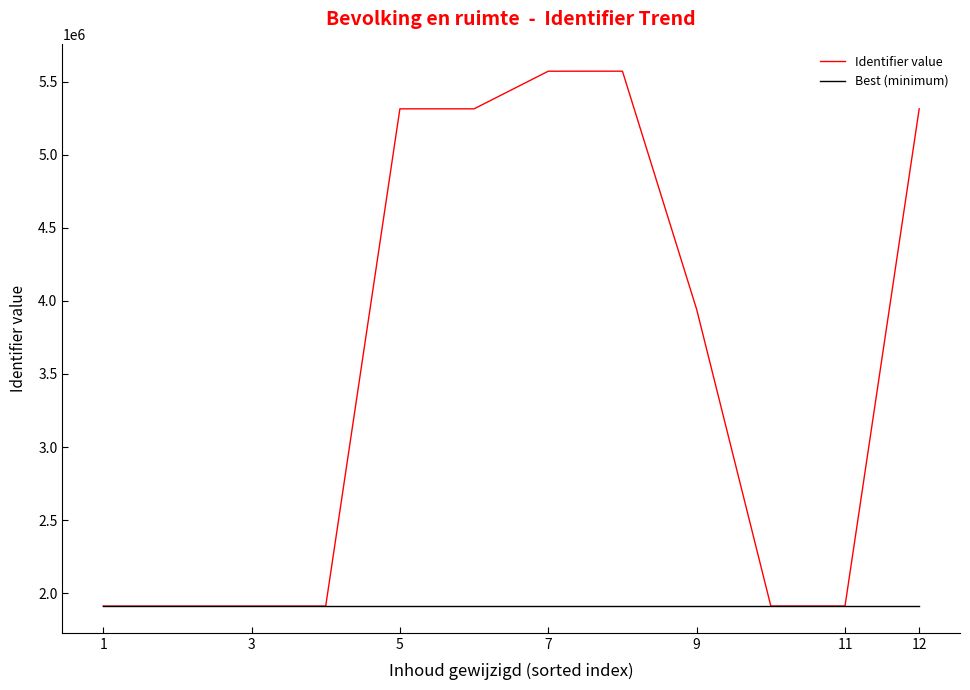

What is the maximum value shown in the chart?

5571830